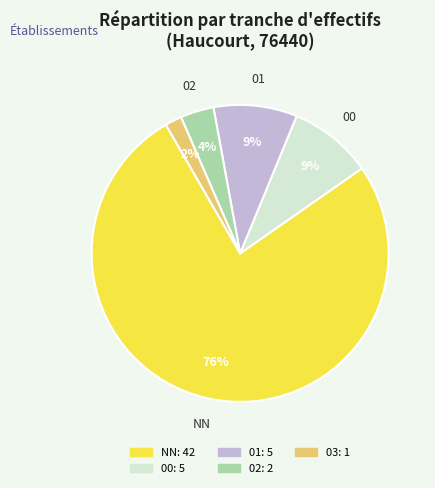

Do 02 and 00 together represent more than half of the pie?

No